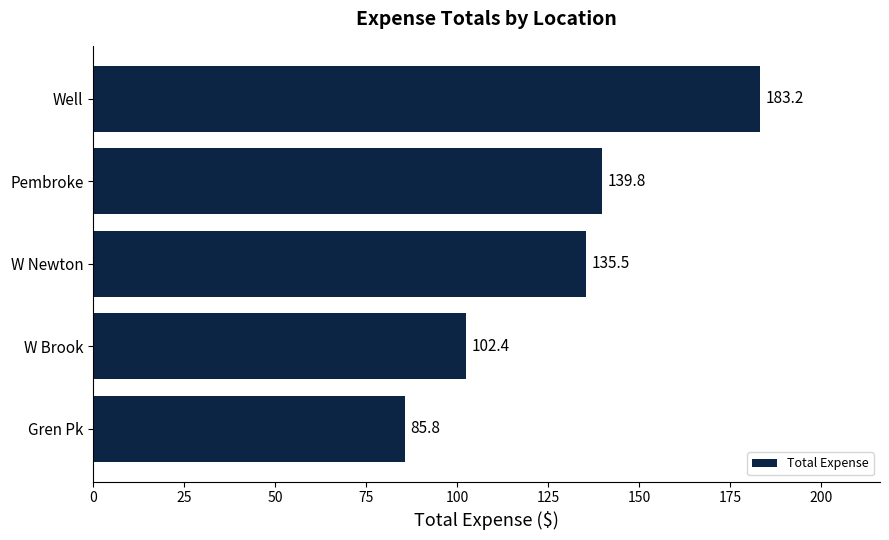

The chart shows a value of 130.1 at Gren Pk. True or false?

False